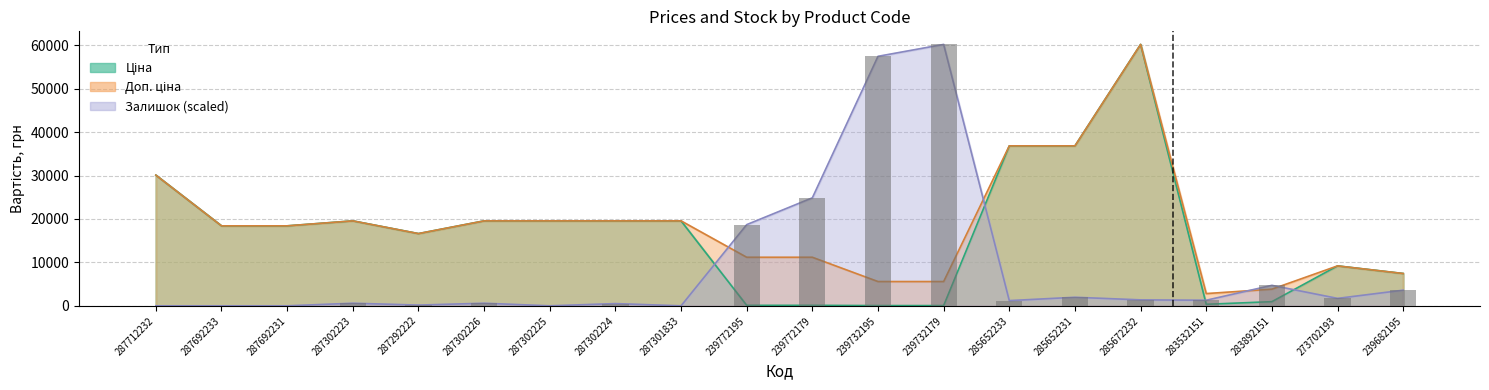

Rank the series by their average value, from lowest to highest.

Залишок, Ціна, Доп. ціна